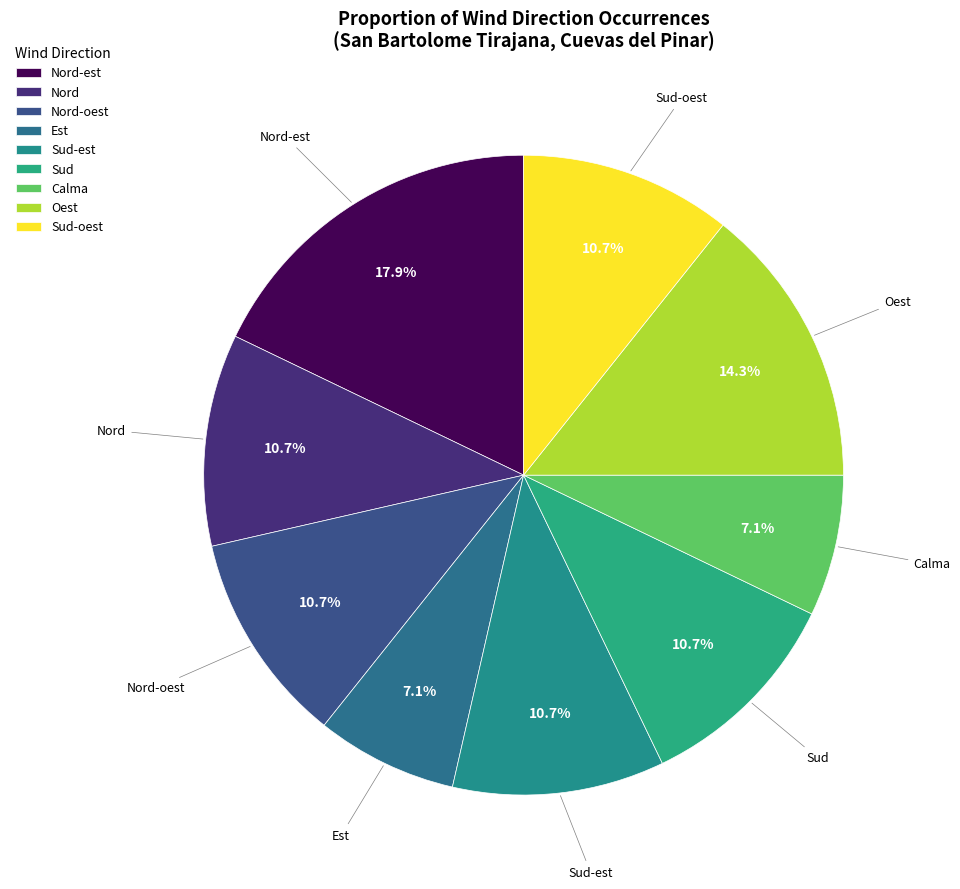

To the nearest percent, what portion does Sud-oest represent?

11%